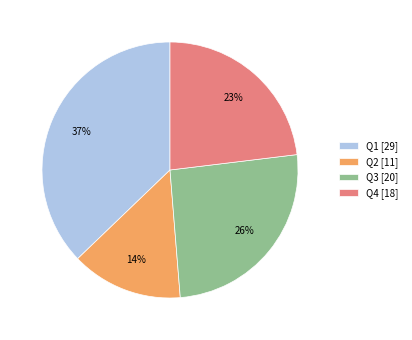

Which has a higher value, Q1 or Q3?

Q1